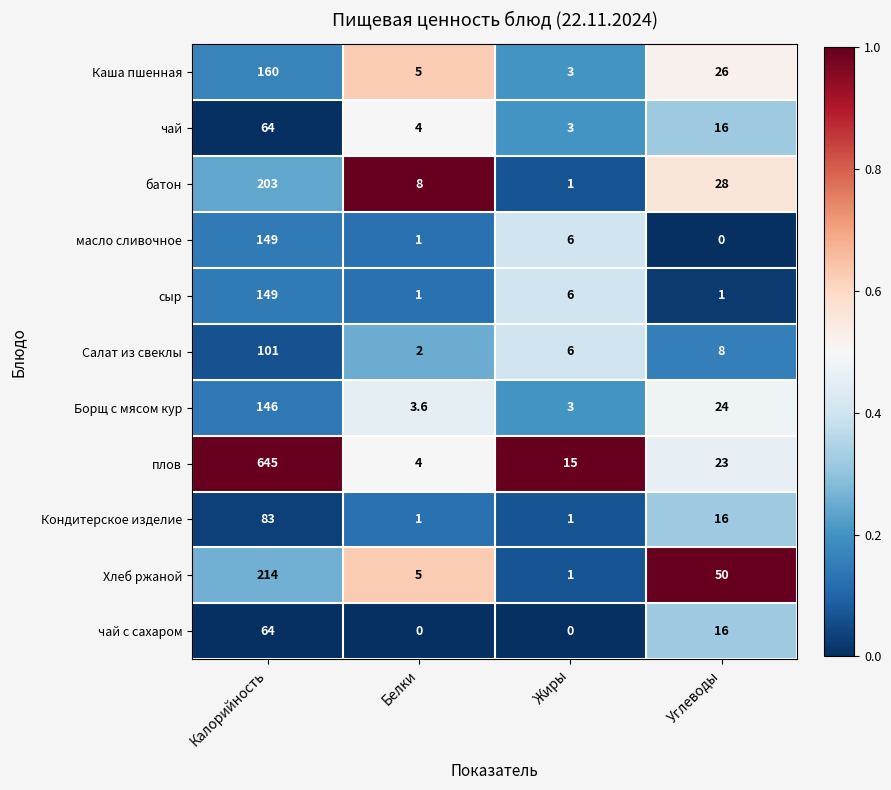

What is the minimum value for Борщ с мясом кур?

3.0